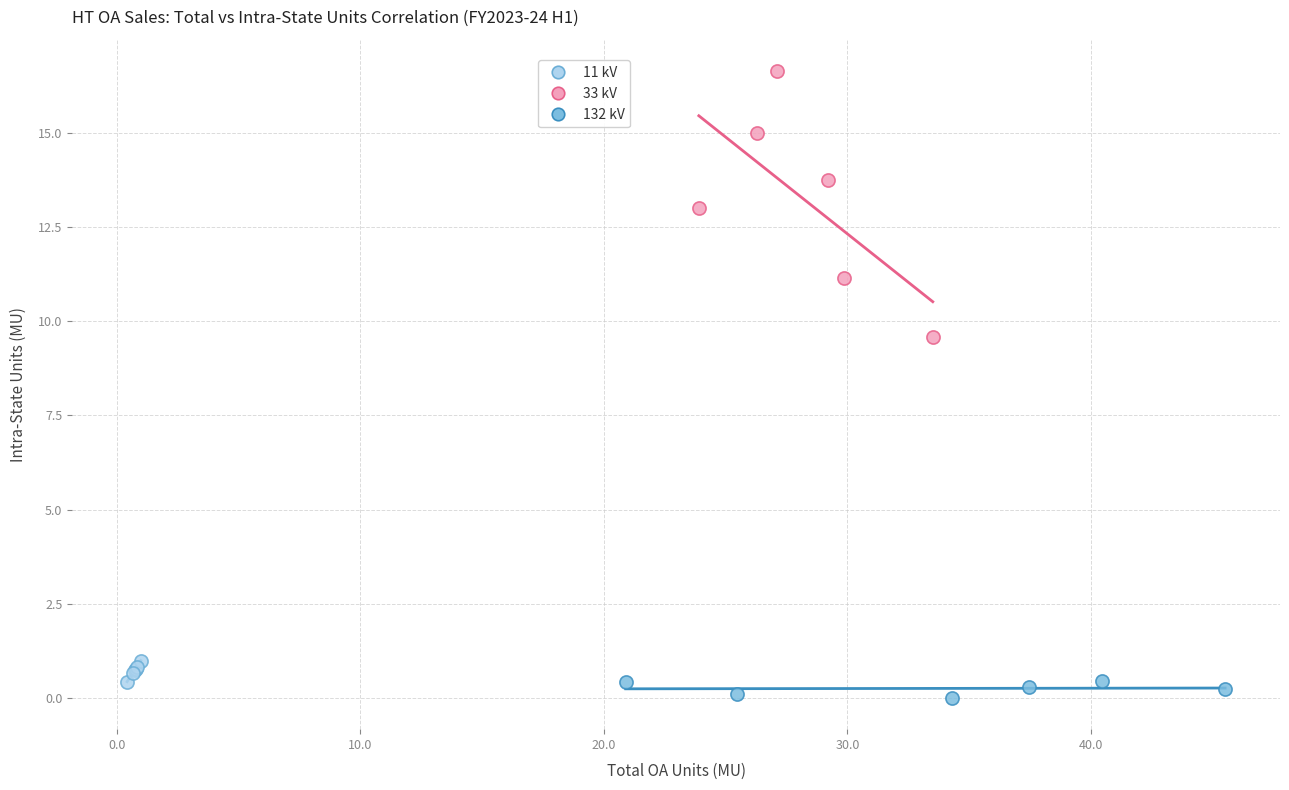

Which series has the largest Y range (max minus min)?

33 kV